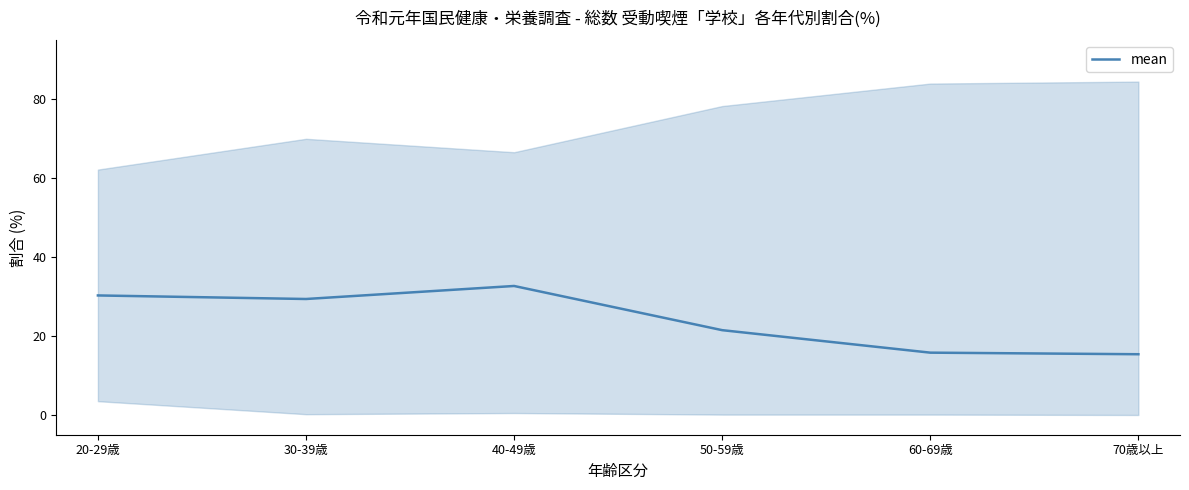

Rank the categories by value from lowest to highest.

70歳以上, 60-69歳, 50-59歳, 30-39歳, 20-29歳, 40-49歳